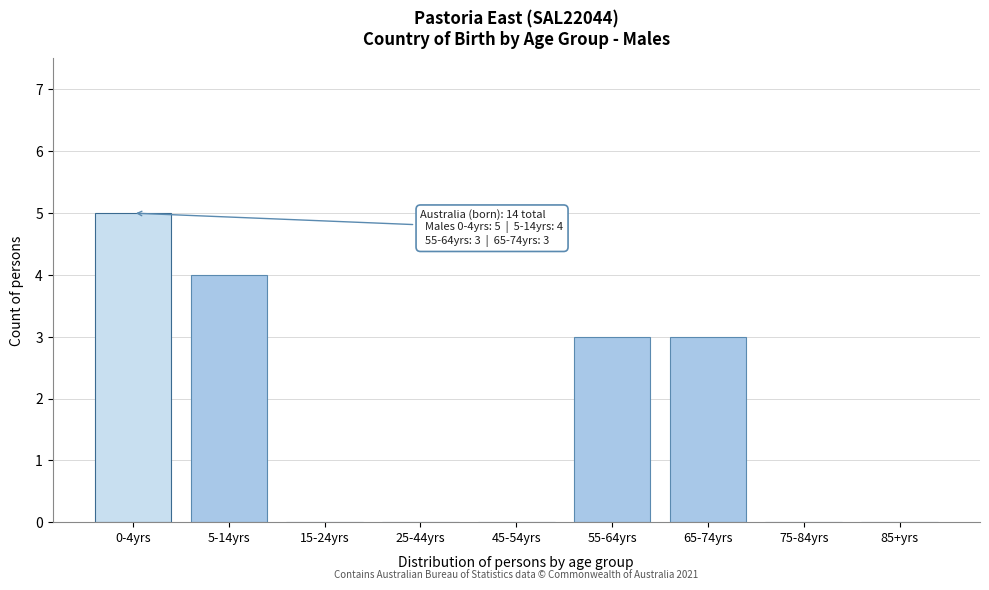

Reading left to right, transcribe all the data shown in this chart.

0-4yrs=5	5-14yrs=4	15-24yrs=0	25-44yrs=0	45-54yrs=0	55-64yrs=3	65-74yrs=3	75-84yrs=0	85+yrs=0